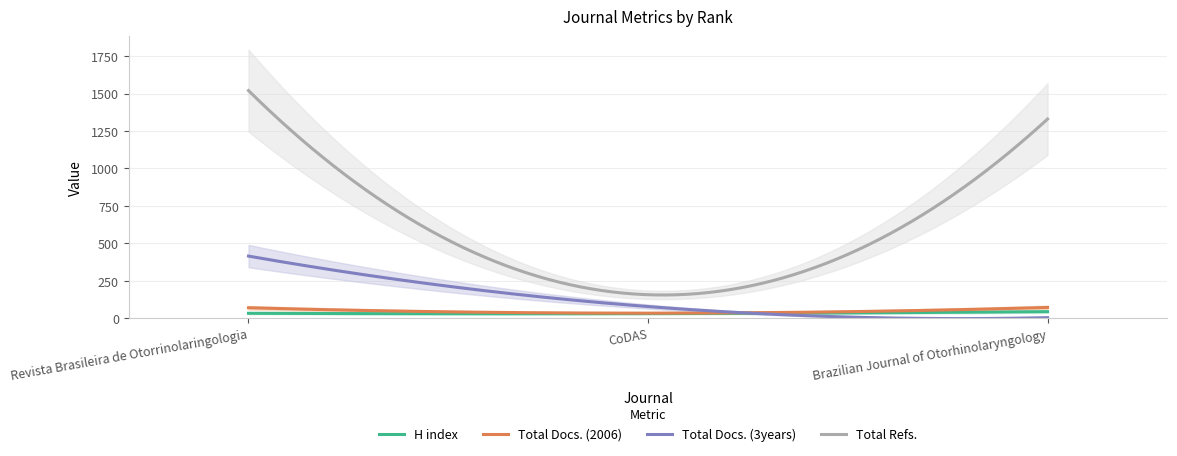

At which label does Total Docs. (2006) reach its peak?

Brazilian Journal of Otorhinolaryngology